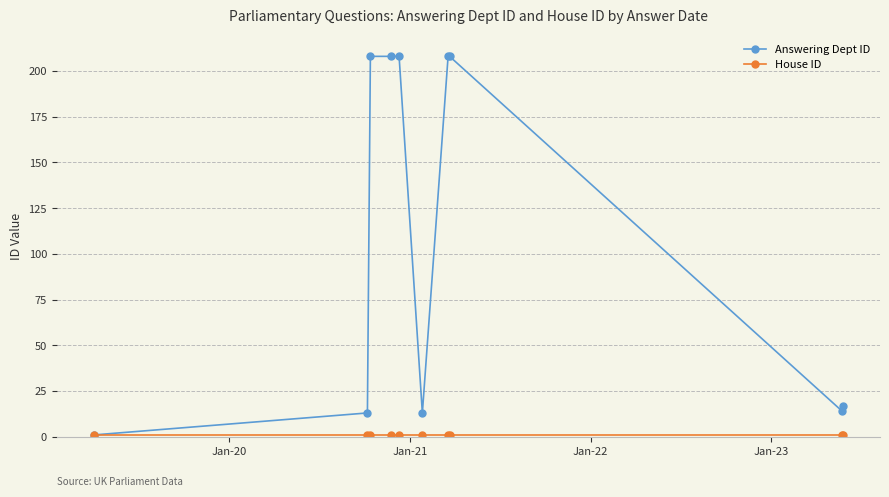

Which series has the widest spread of values?

Answering Dept ID